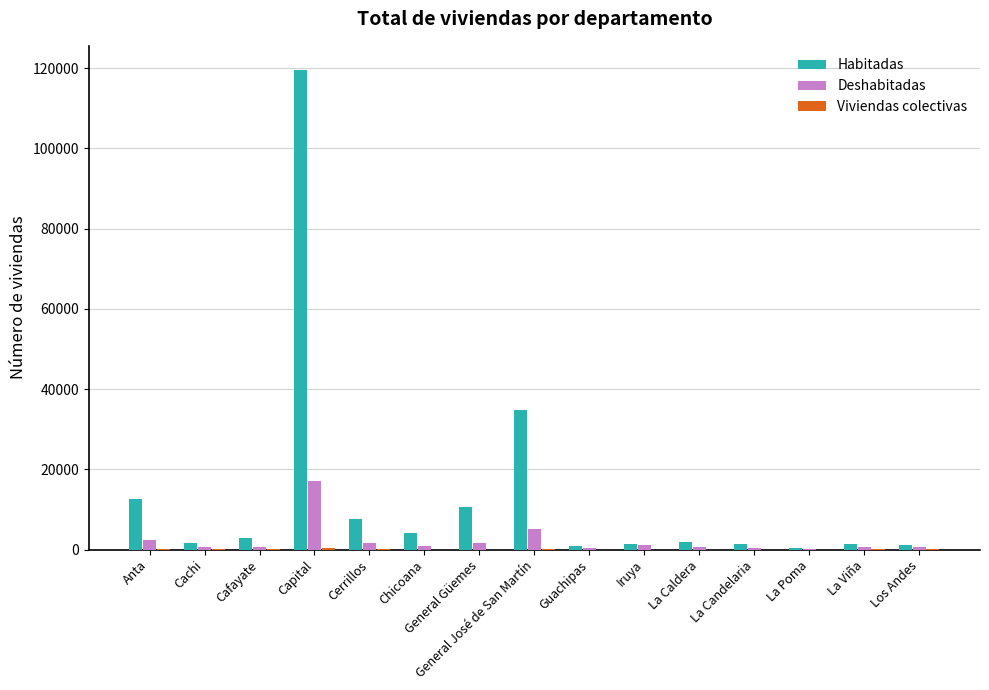

What is the sum of all Habitadas values?

201910